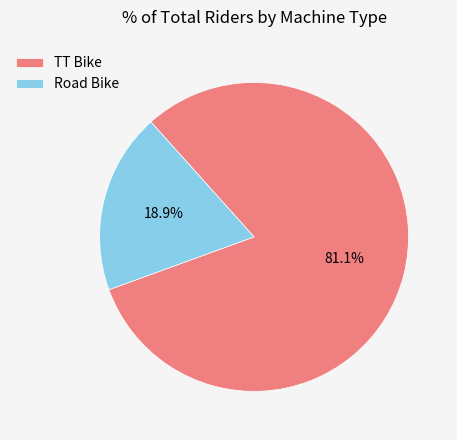

To the nearest percent, what portion does TT Bike represent?

81%